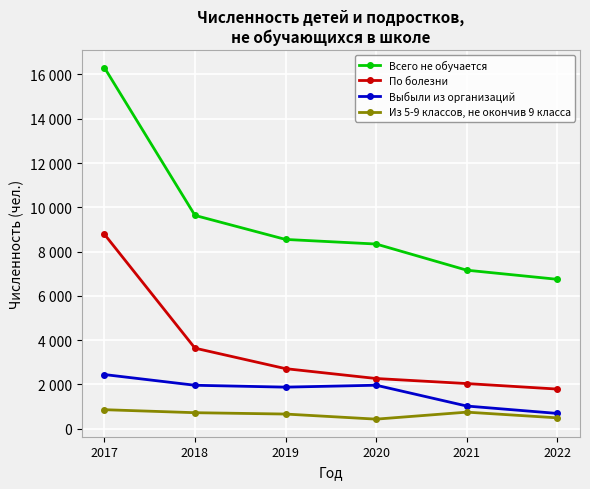

Reading left to right, what are all the values shown in this chart?

Всего не обучается: 2017=16312	2018=9635	2019=8550	2020=8342	2021=7161	2022=6749
По болезни: 2017=8786	2018=3640	2019=2714	2020=2269	2021=2041	2022=1792
Выбыли из организаций: 2017=2448	2018=1964	2019=1879	2020=1966	2021=1026	2022=692
Из 5-9 классов, не окончив 9 класса: 2017=861	2018=725	2019=664	2020=434	2021=750	2022=493